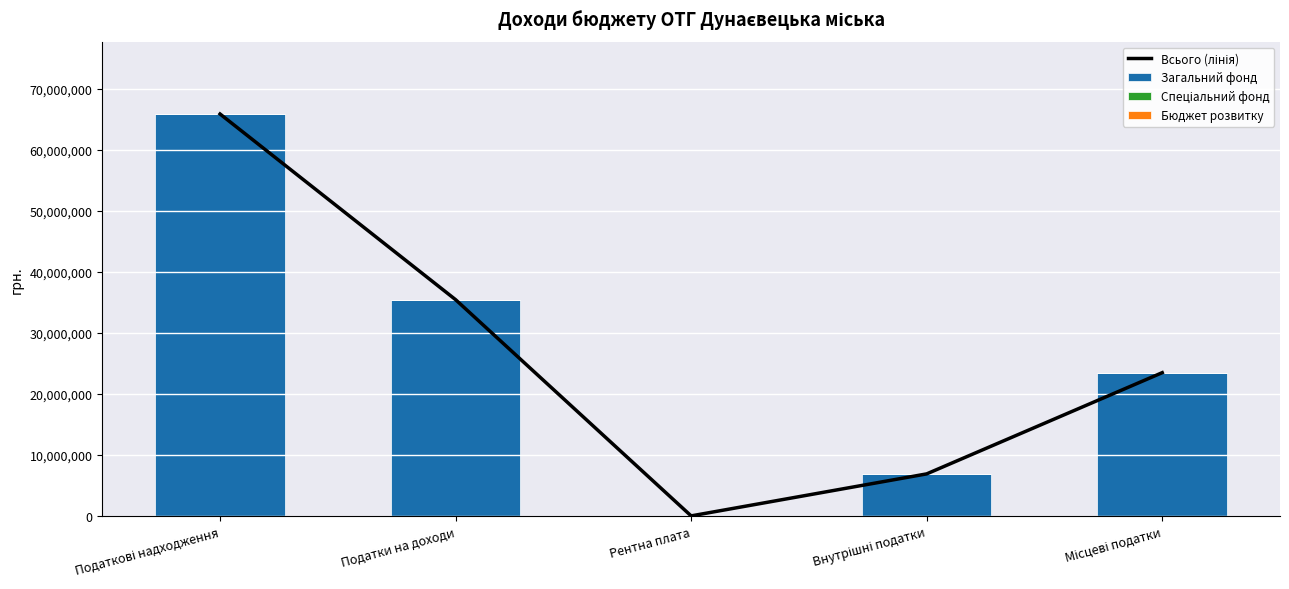

Reading left to right, transcribe all the data shown in this chart.

Всього (лінія): Податкові надходження=65900000	Податки на доходи=35460400	Рентна плата=14200	Внутрішні податки=6900000	Місцеві податки=23494100
Загальний фонд: Податкові надходження=65868700	Податки на доходи=35460400	Рентна плата=14200	Внутрішні податки=6900000	Місцеві податки=23494100
Спеціальний фонд: Податкові надходження=31300	Податки на доходи=0	Рентна плата=0	Внутрішні податки=0	Місцеві податки=0
Бюджет розвитку: Податкові надходження=0	Податки на доходи=0	Рентна плата=0	Внутрішні податки=0	Місцеві податки=0